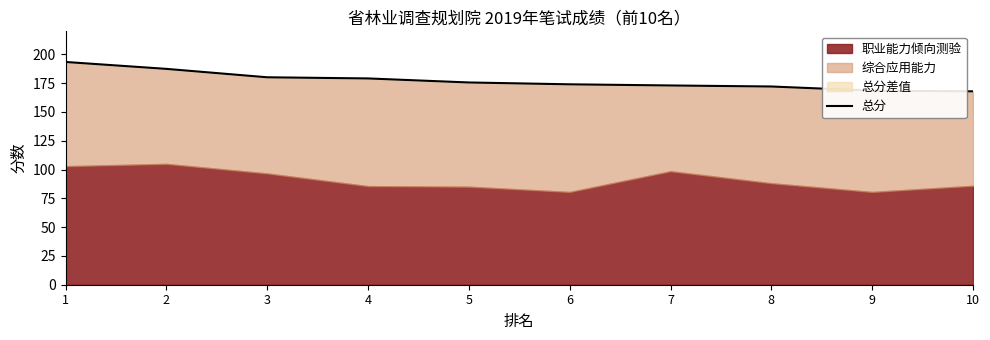

The value at 5 is 175.6. True or false?

True